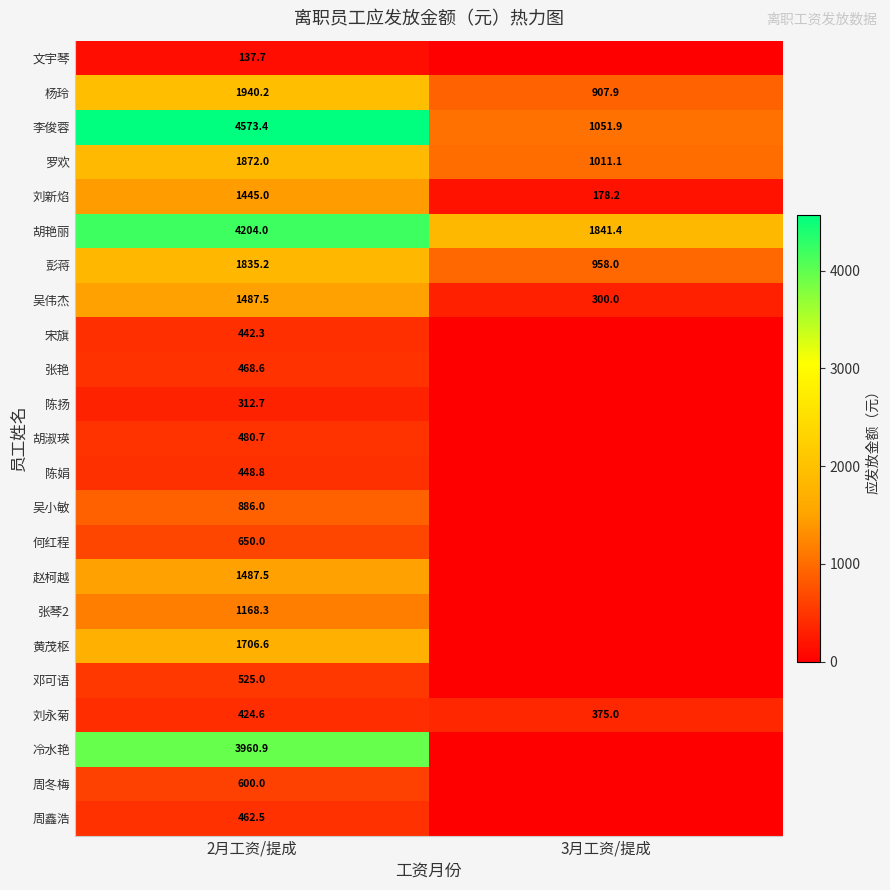

What is the total value across all series at 2月工资/提成?

31519.5